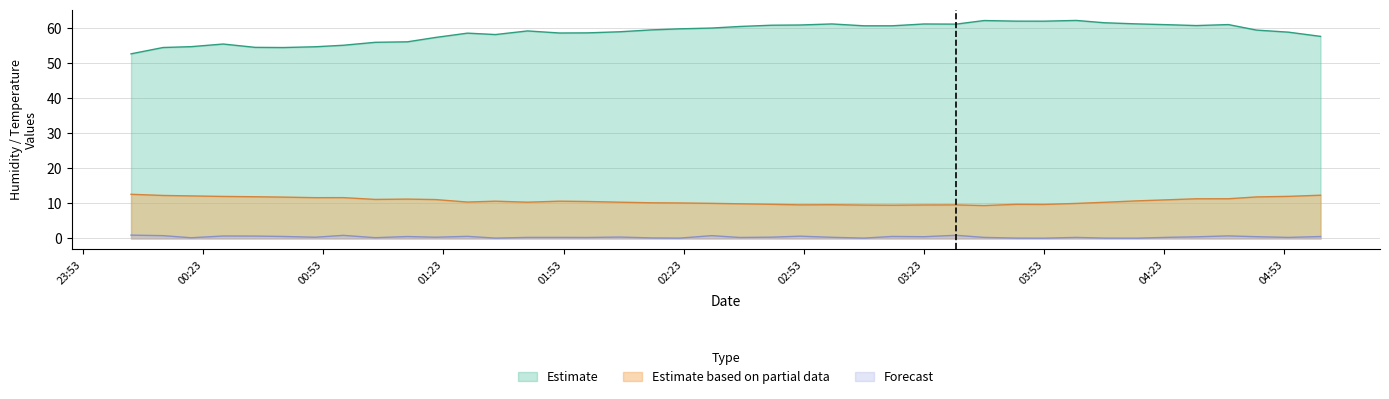

How many values in the Estimate series are below 59?

18